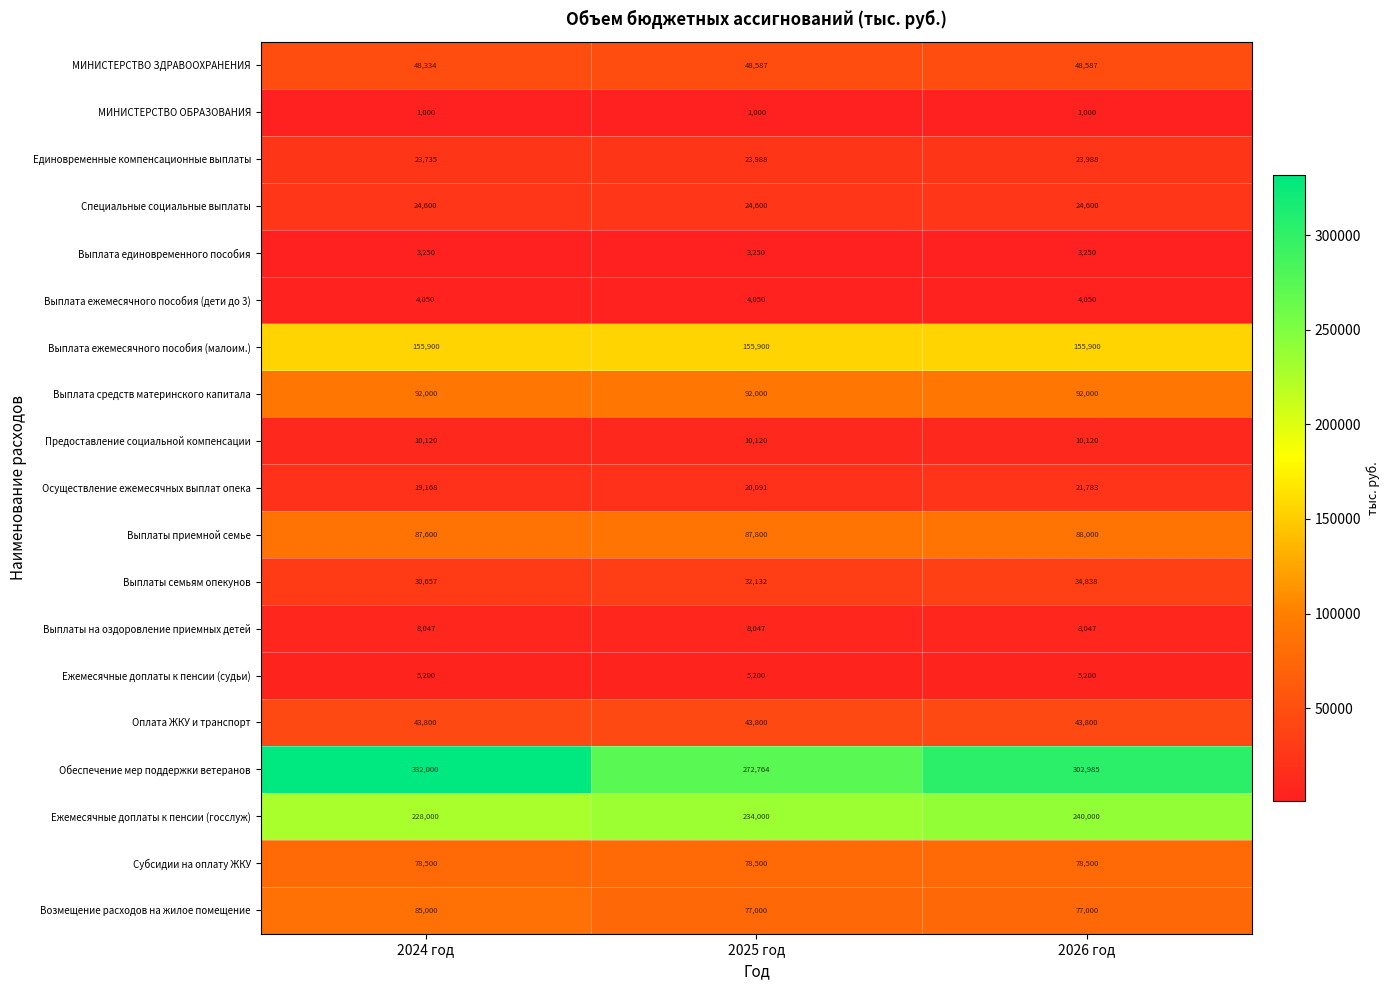

What is the difference between the highest and lowest values at 2026 год?

301985